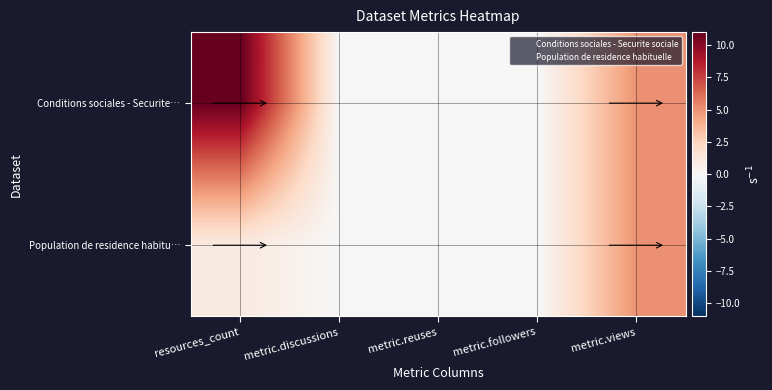

At which category is the sum across all series the highest?

resources_count